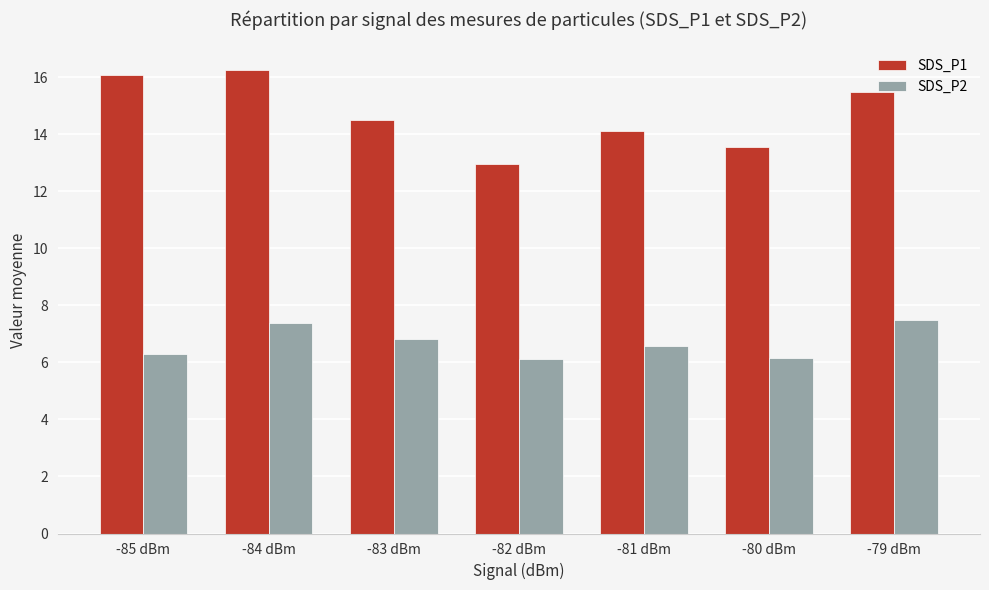

What is the total value across all series at -82 dBm?

19.1